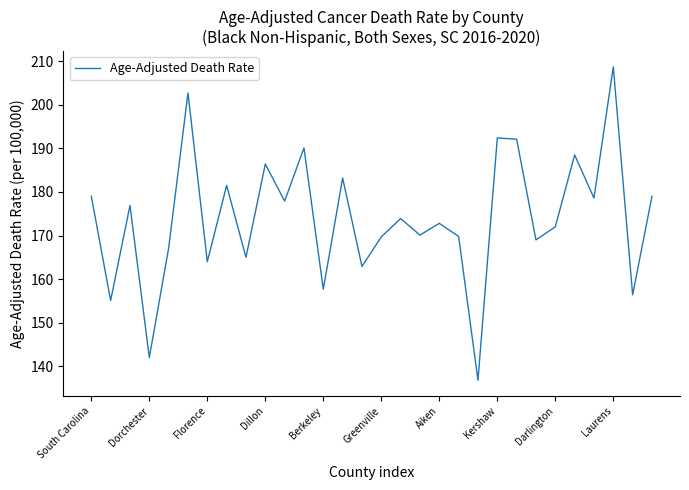

What is the difference between the maximum and minimum values?

71.9